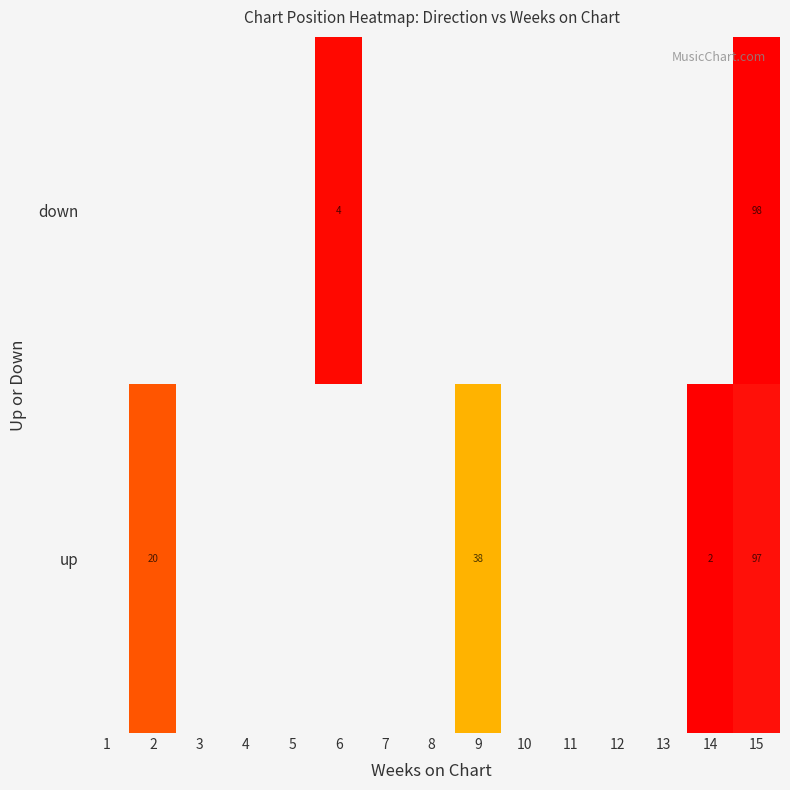

Which label corresponds to the largest value in the chart?

15